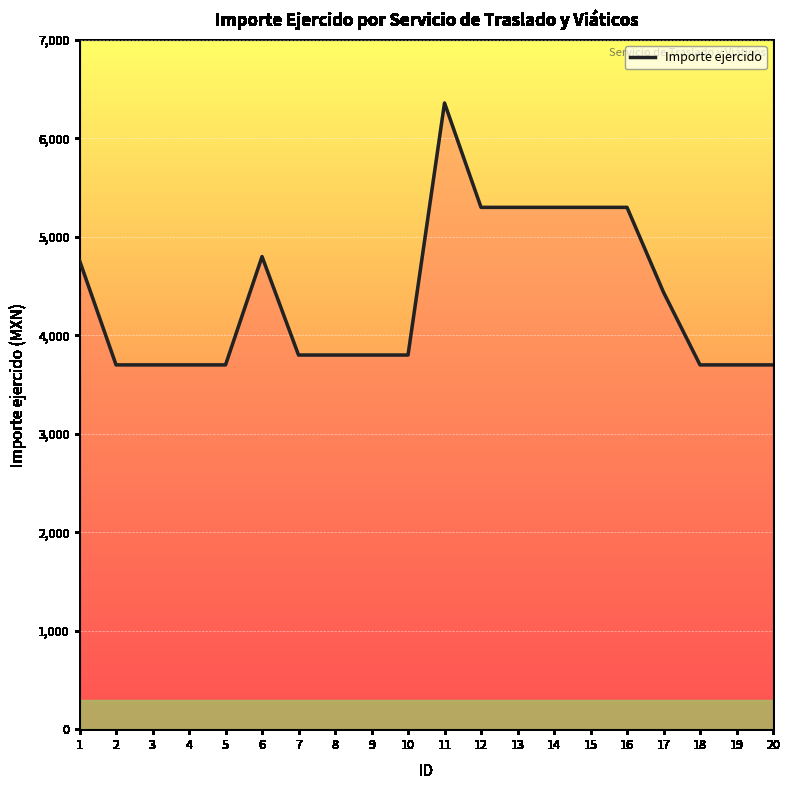

Is it true that the value at 6 is 7208?

False